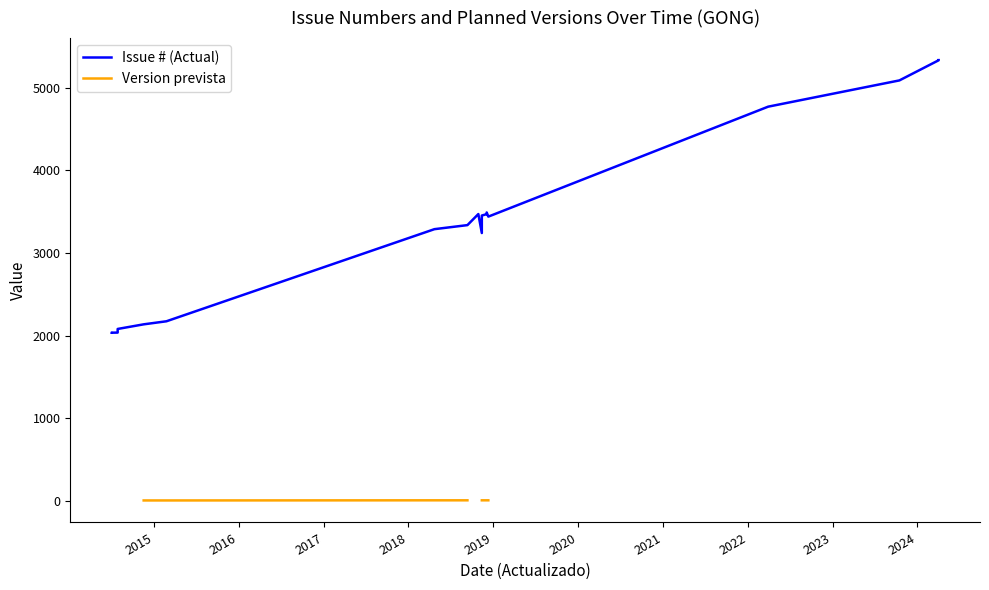

True or false: Issue # (Actual) and Version prevista intersect in this chart.

False